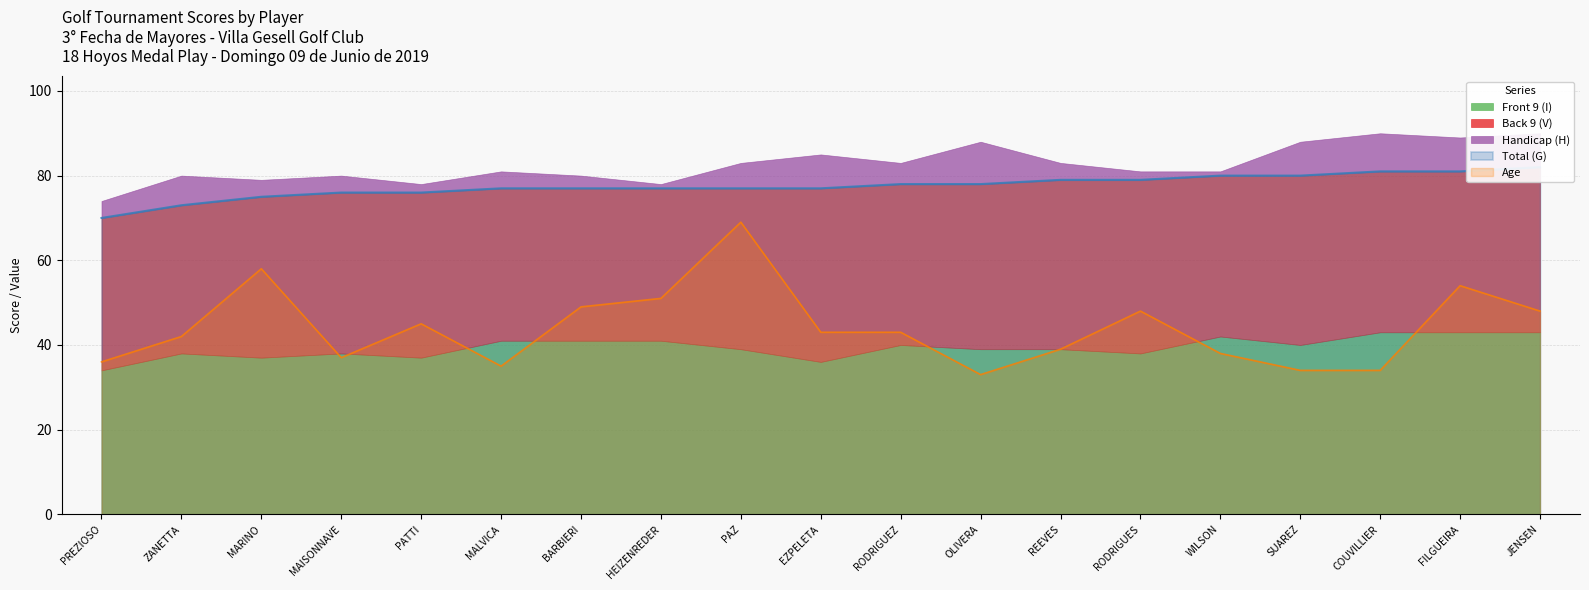

What value does the Total (G) series have at PATTI SEBASTIAN?

76